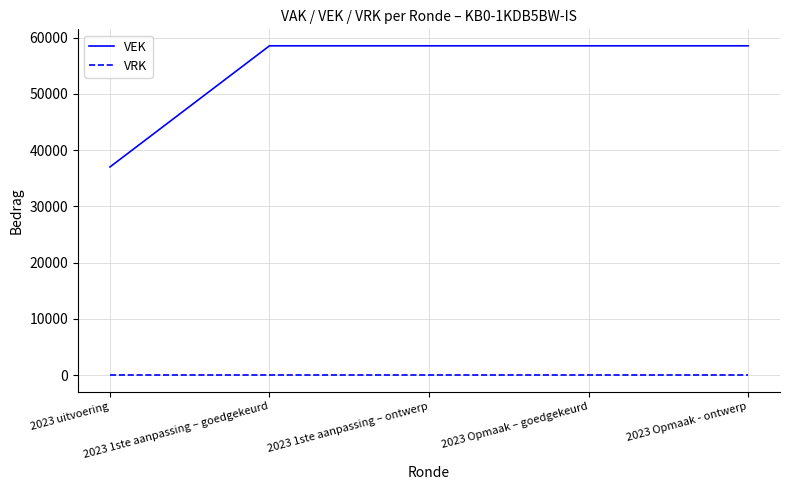

True or false: VRK and VEK intersect in this chart.

False